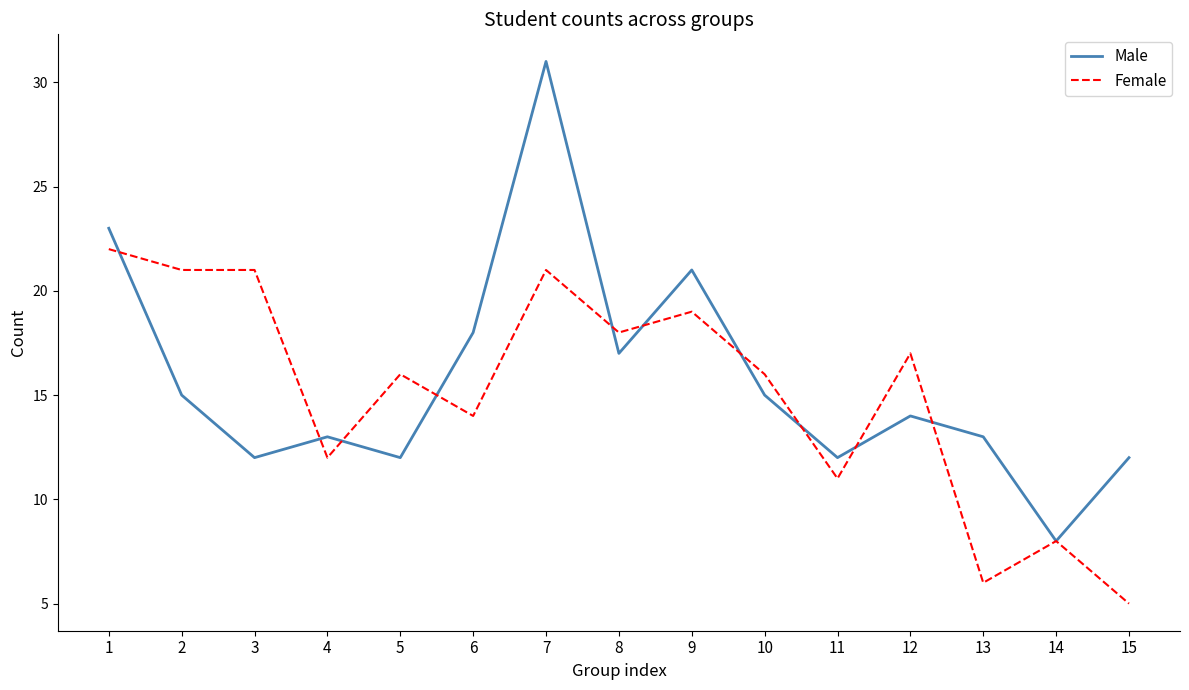

Is it true that Female equals 12 at 4?

True